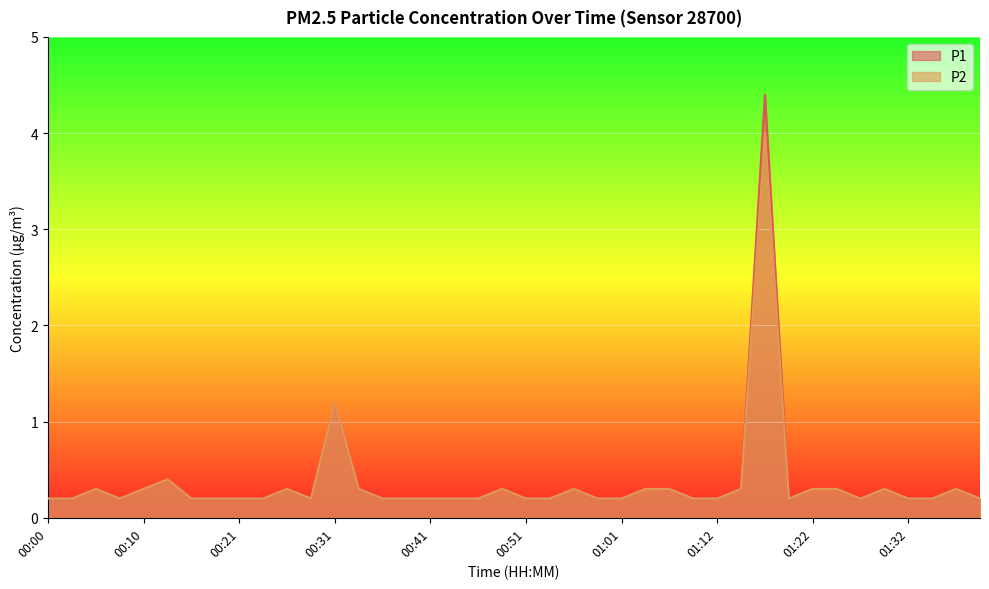

Where is P1 nearest to the value 2?

00:31